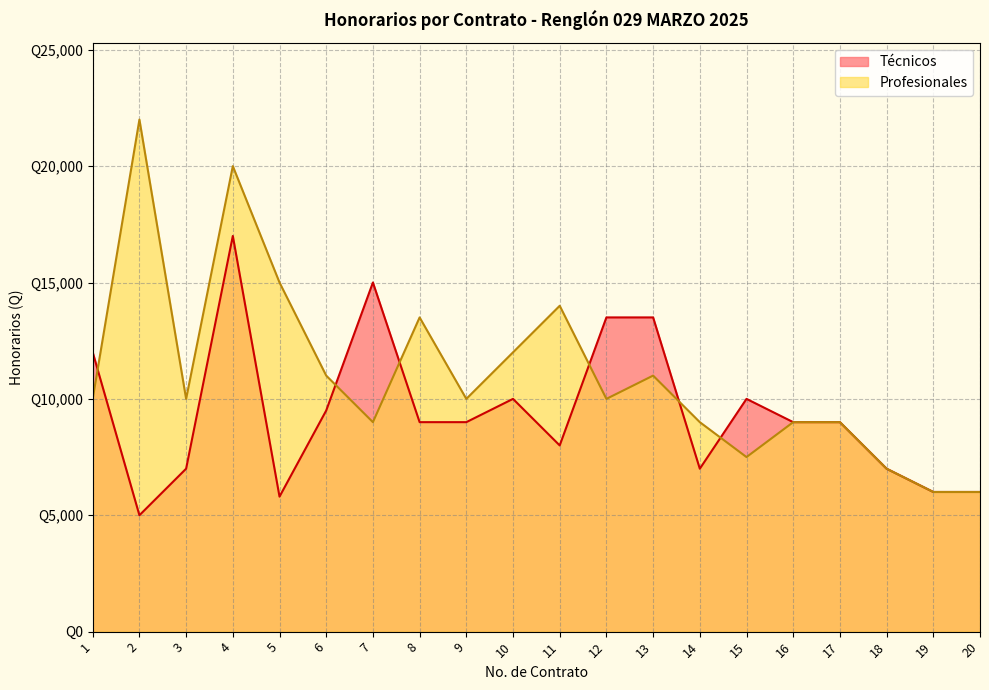

How many data points in Profesionales are less than 10000?

8